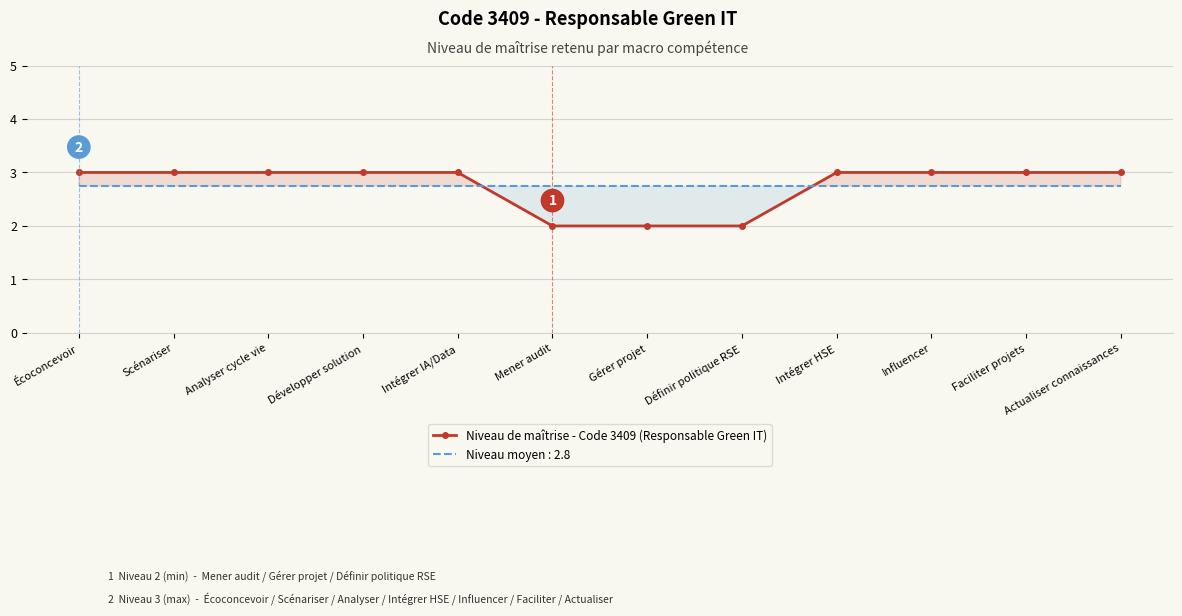

List the labels in order of value, largest first.

Écoconcevoir, Scénariser, Analyser cycle vie, Développer solution, Intégrer IA/Data, Intégrer HSE, Influencer, Faciliter projets, Actualiser connaissances, Mener audit, Gérer projet, Définir politique RSE